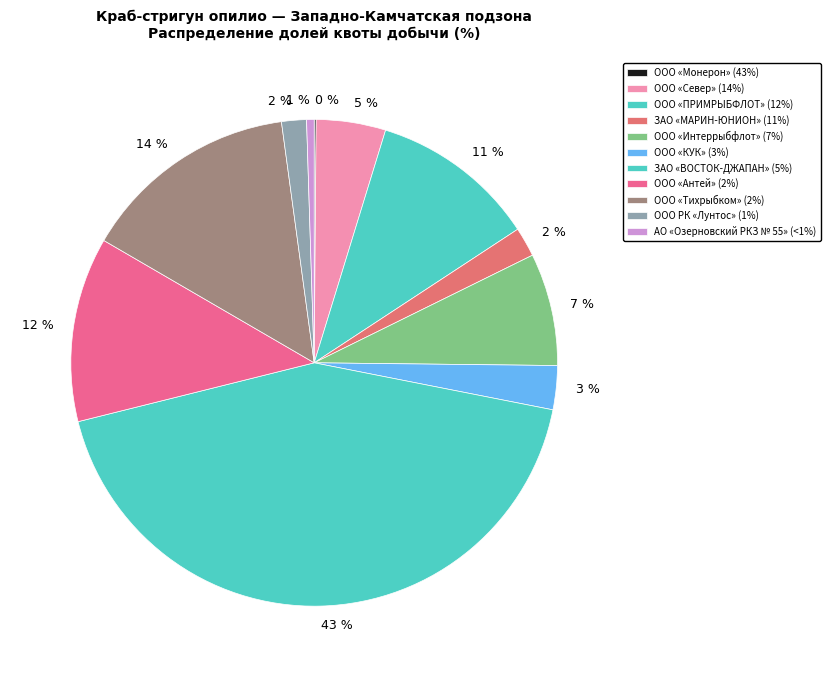

Which category has the smallest portion of the pie?

АО «Озерновский РКЗ № 55»